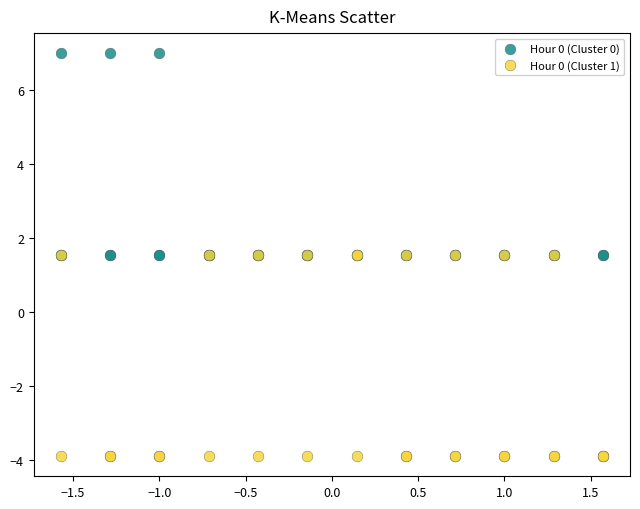

Which series reaches the minimum Y coordinate?

Hour 0 (Cluster 1)